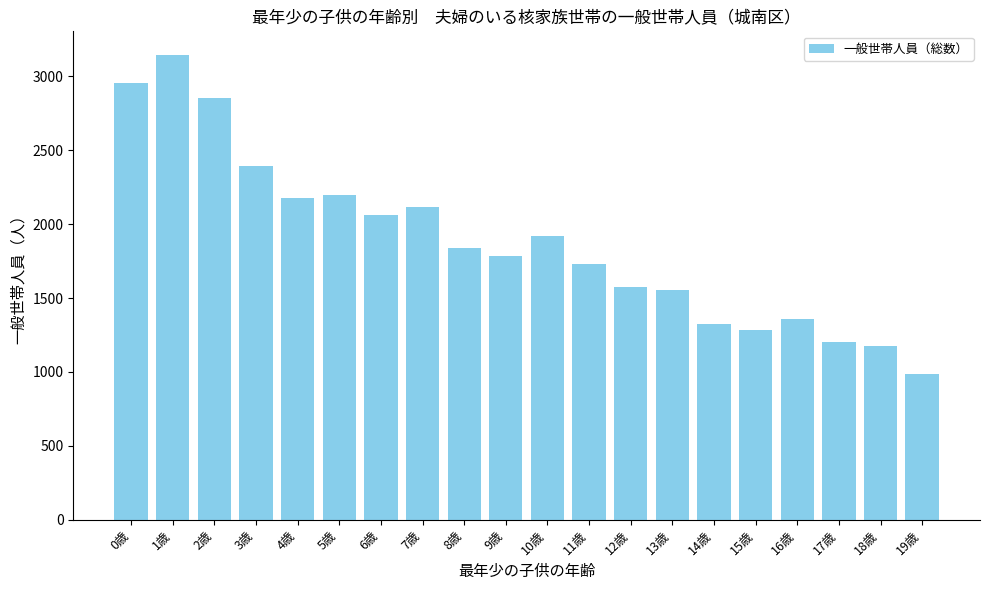

What is the sum of the values at 16歳 and 11歳?

3090